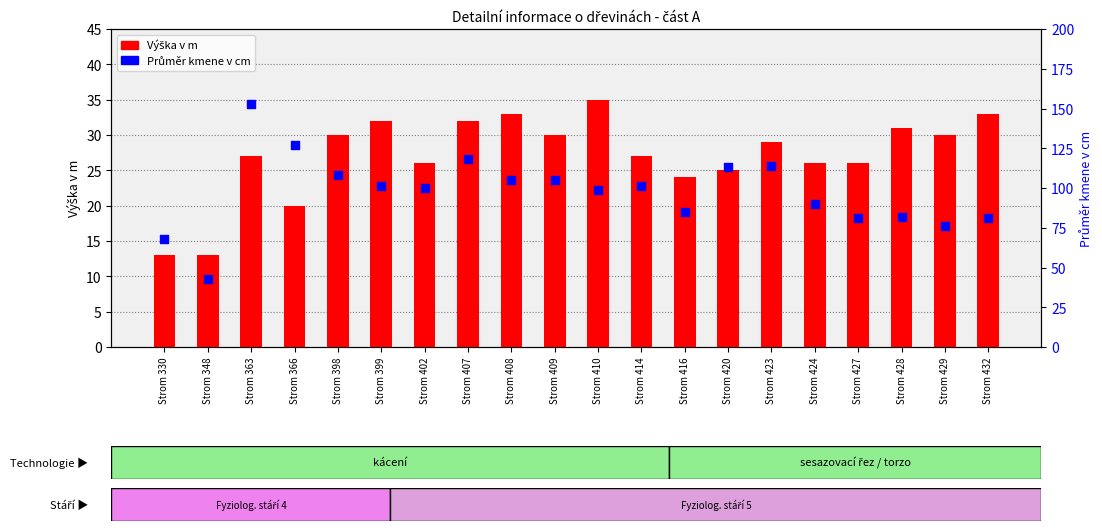

Which series has the largest total across all categories?

Průměr kmene v cm